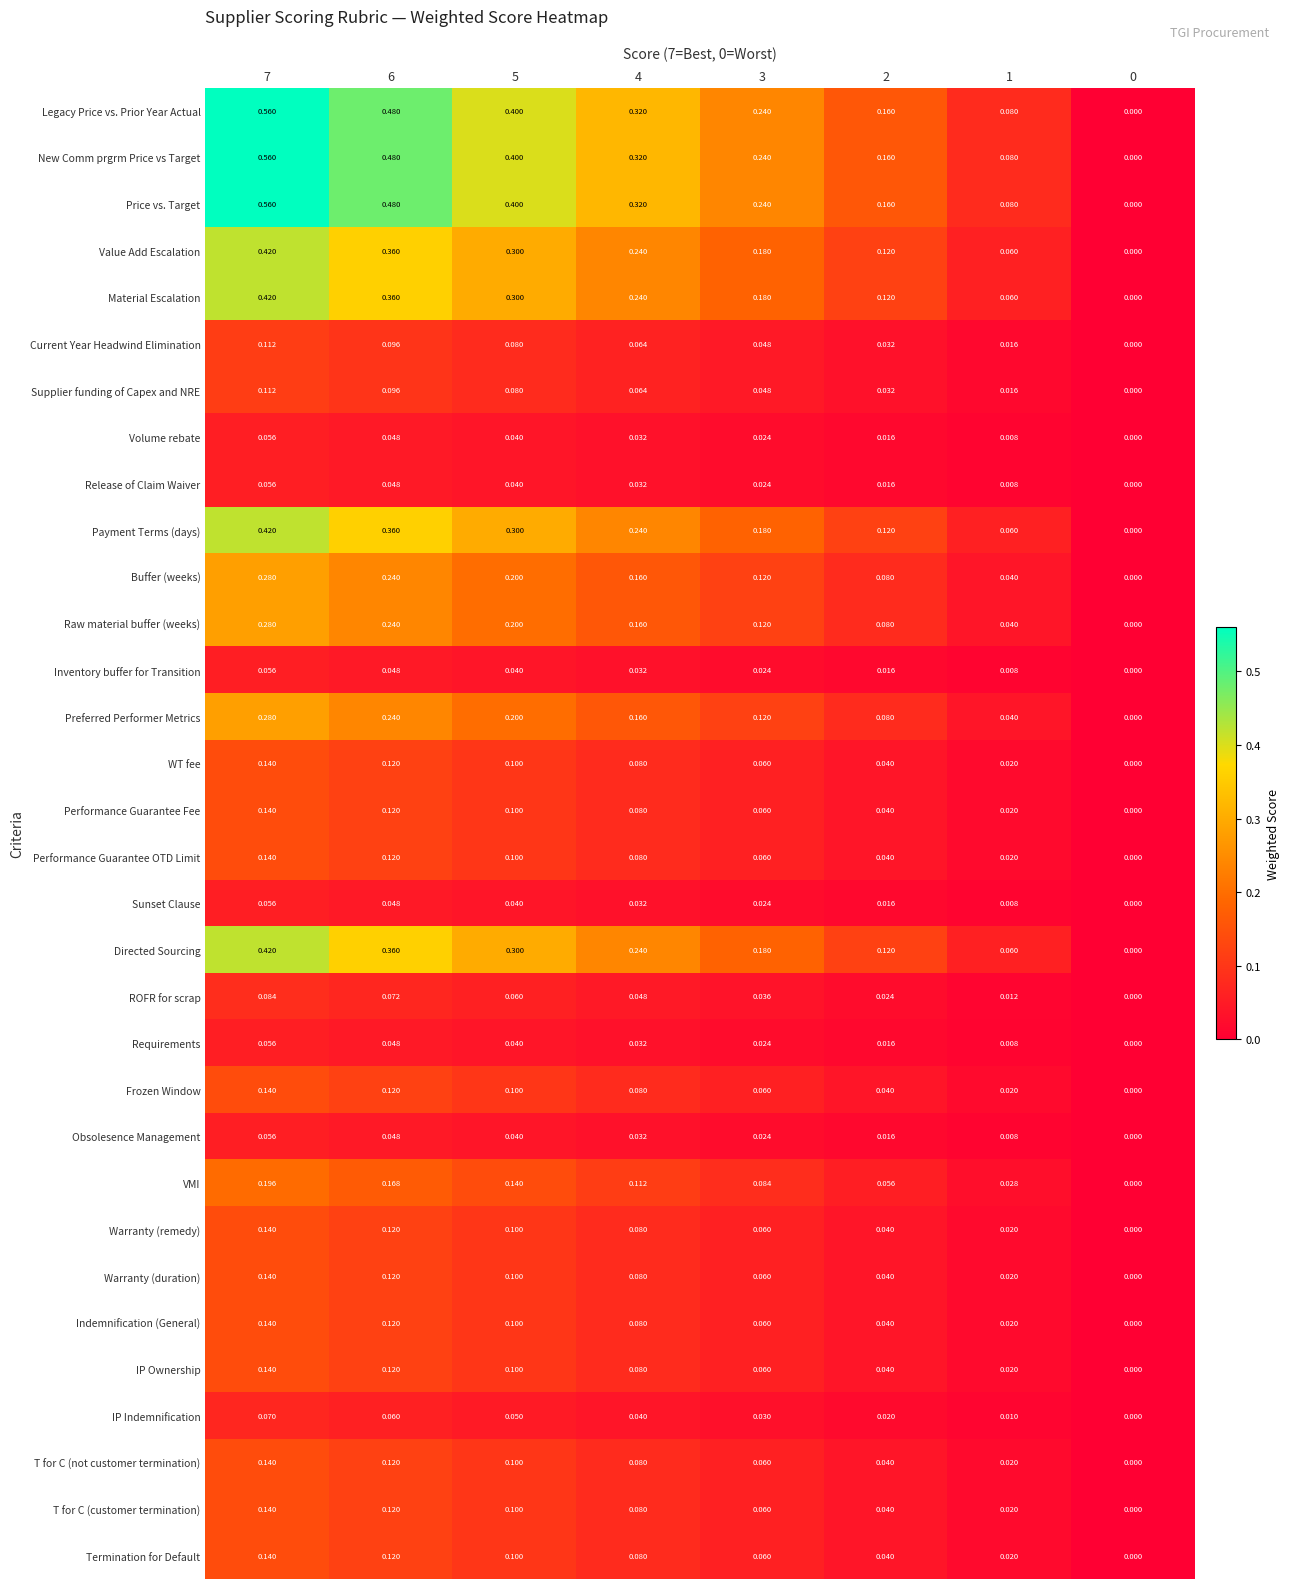

How many categories are shown in the chart?

8